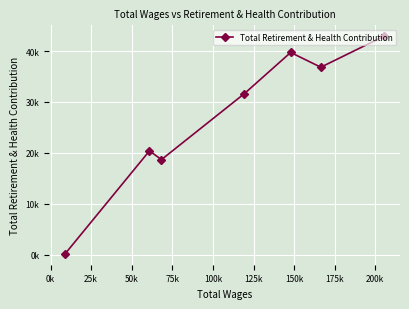

What is the sum of the values at 100k and 25k?

60113